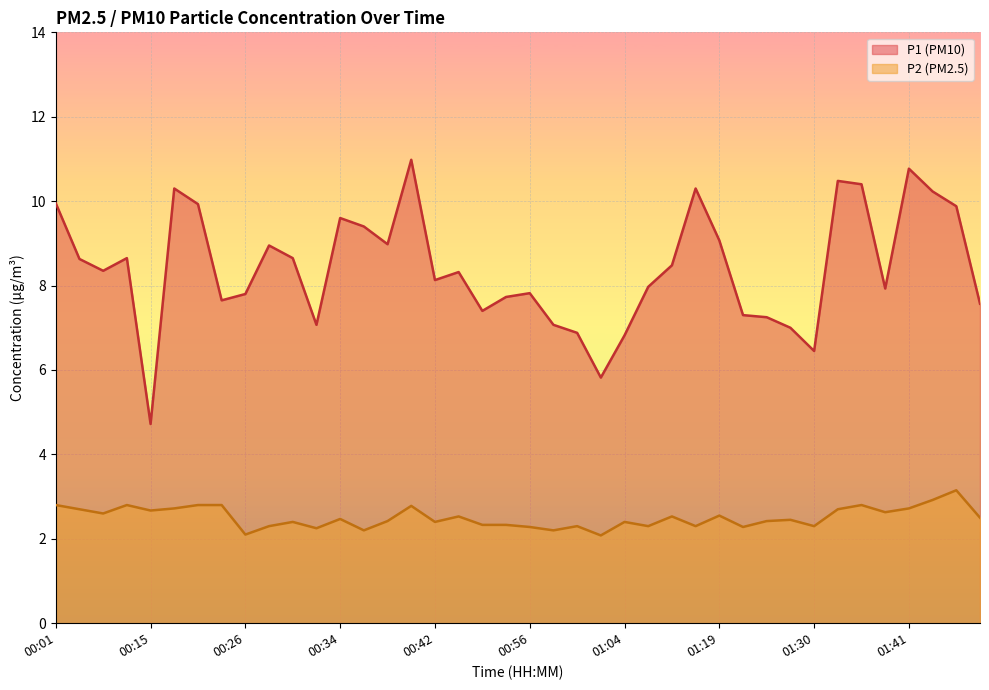

At how many categories does at least one series exceed 8?

22